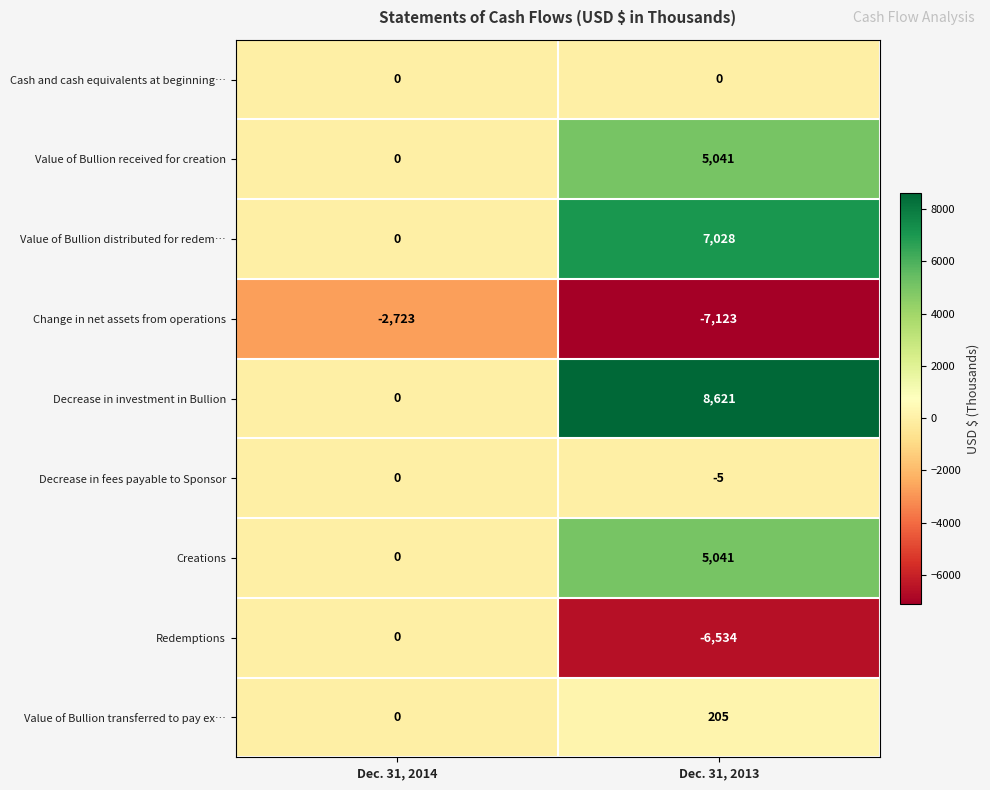

What is the difference between the maximum and minimum values in the Change in net assets from operations series?

4400